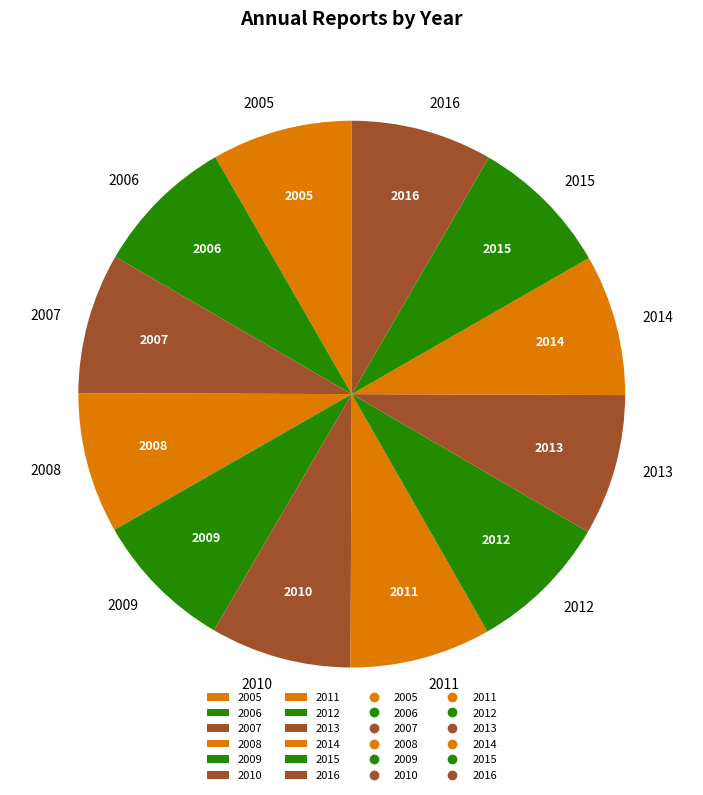

Approximately how many times larger is the value at 2011 compared to 2005?

1.0